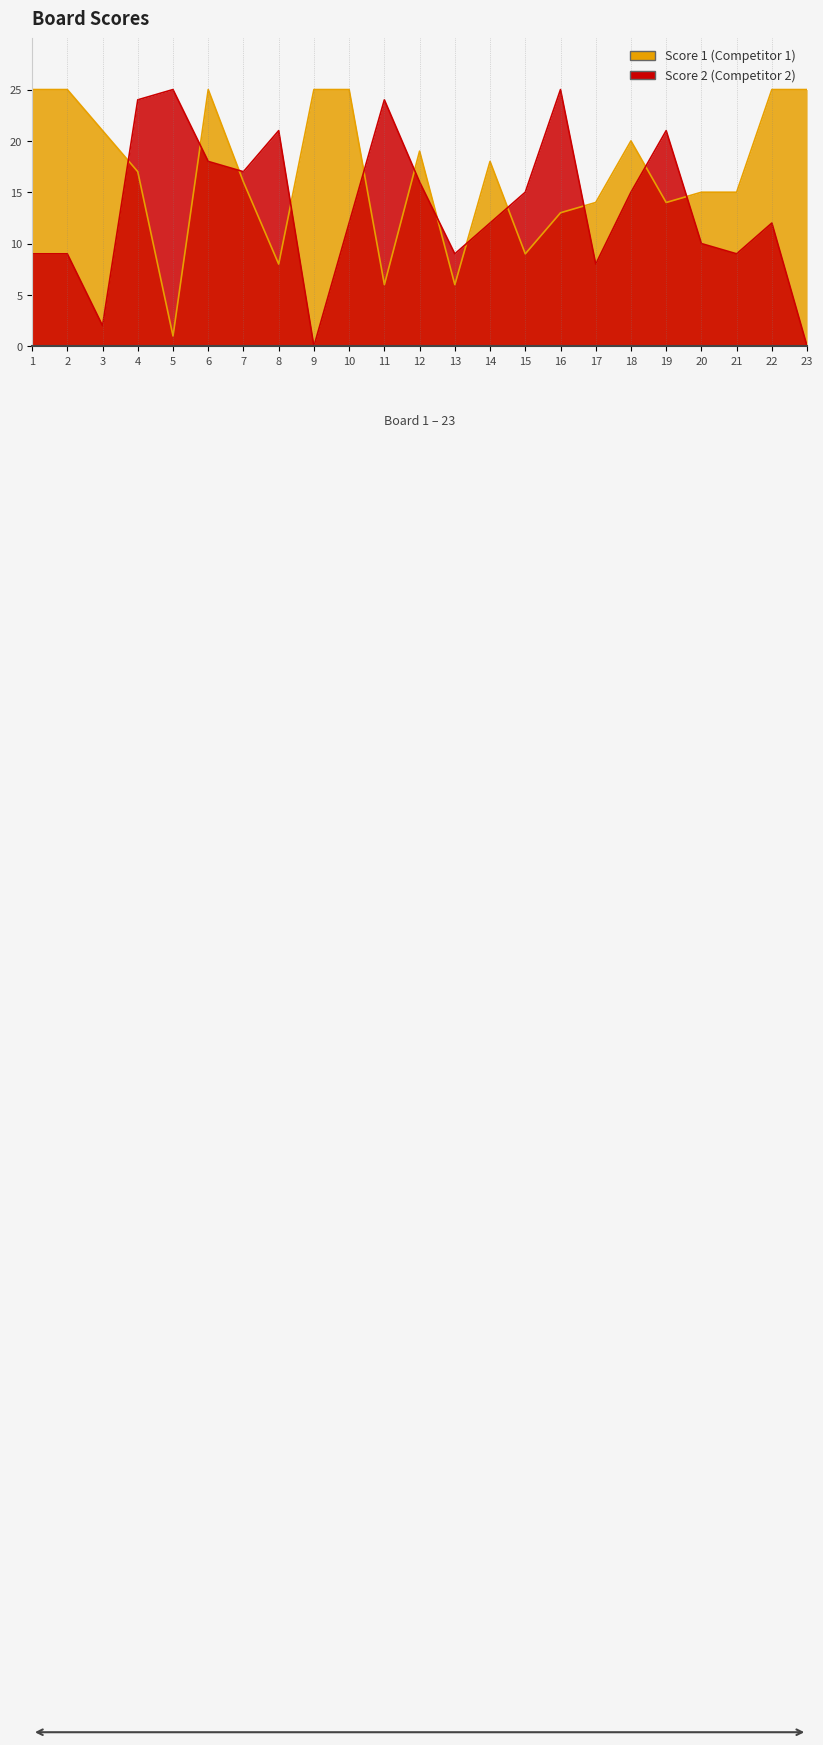

Is it true that Score 2 equals 5 at 10?

False